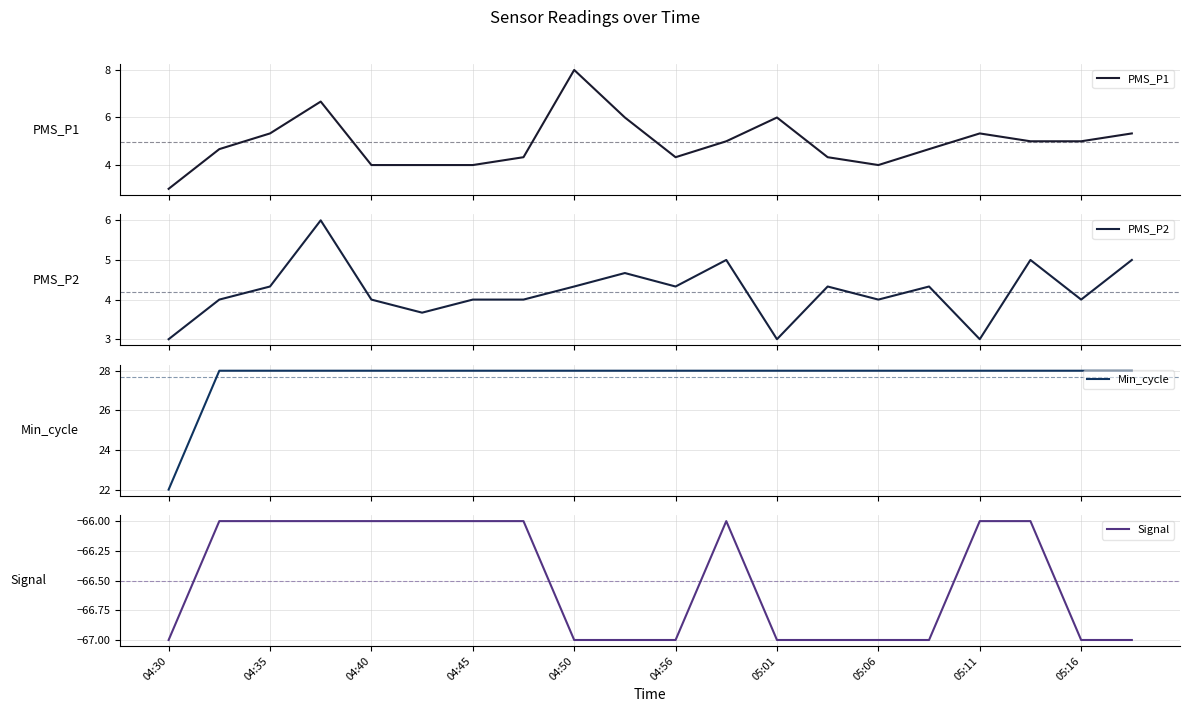

What is the lowest value of the PMS_P1 series?

3.0